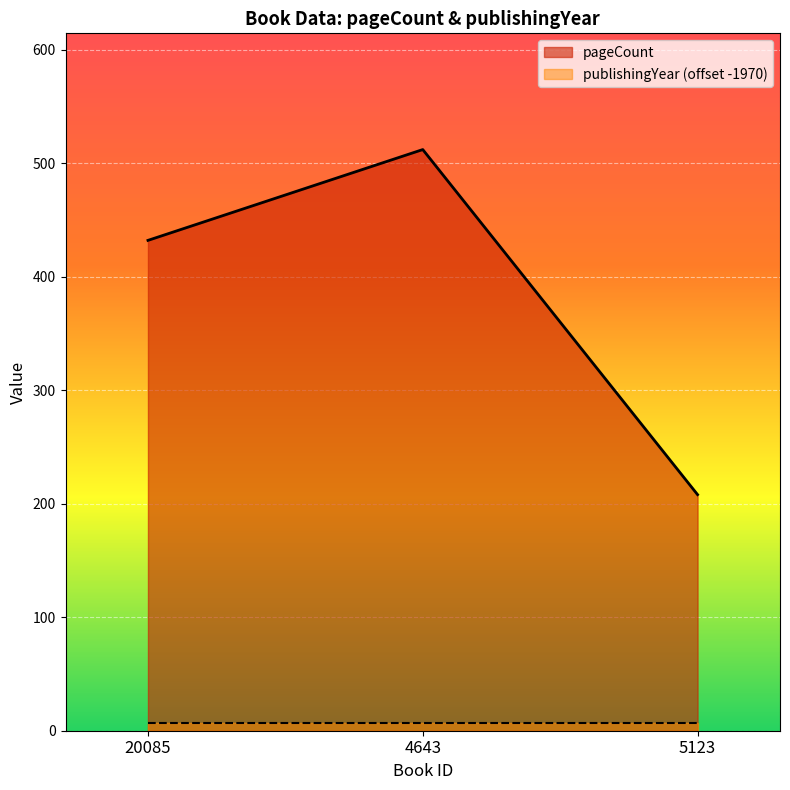

Between 5123 and 4643, which is larger?

4643